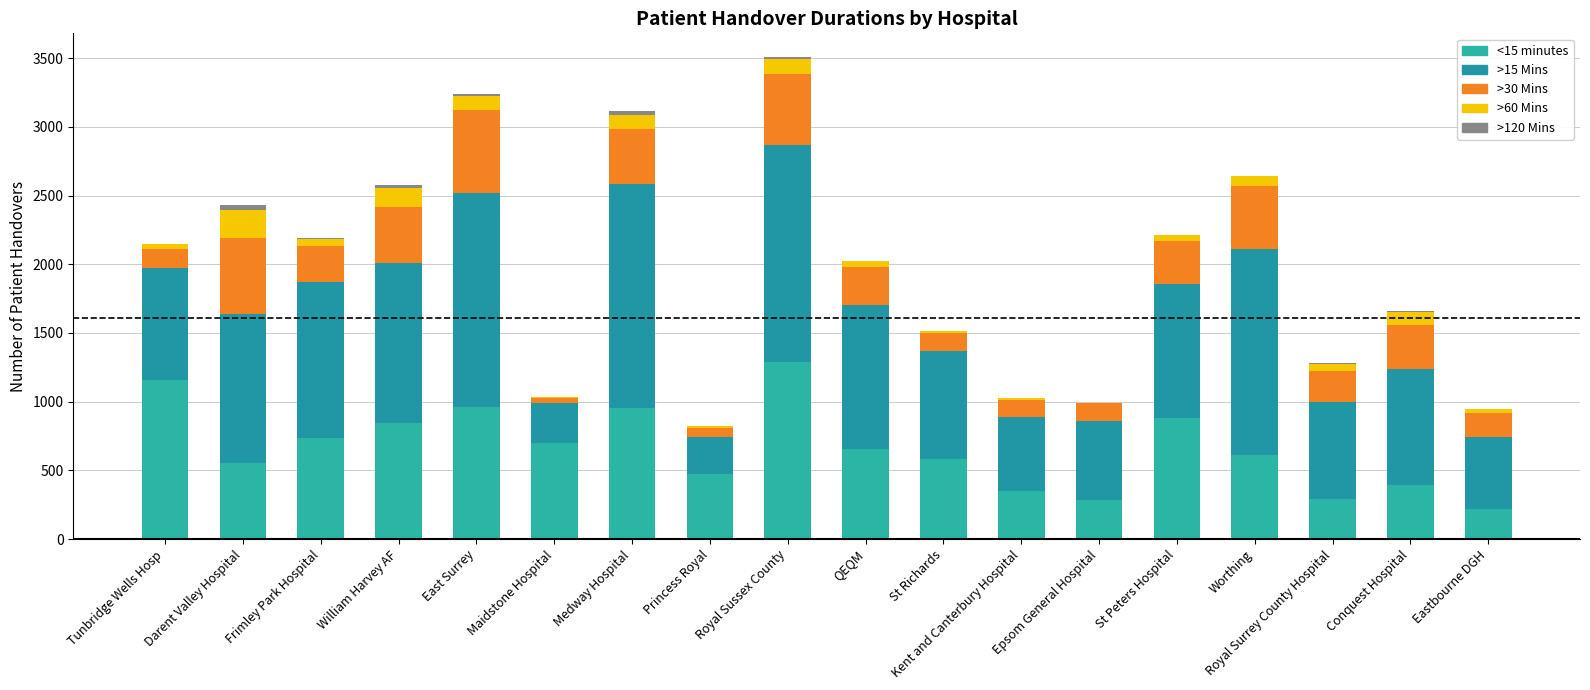

Count the number of categories in the chart.

18